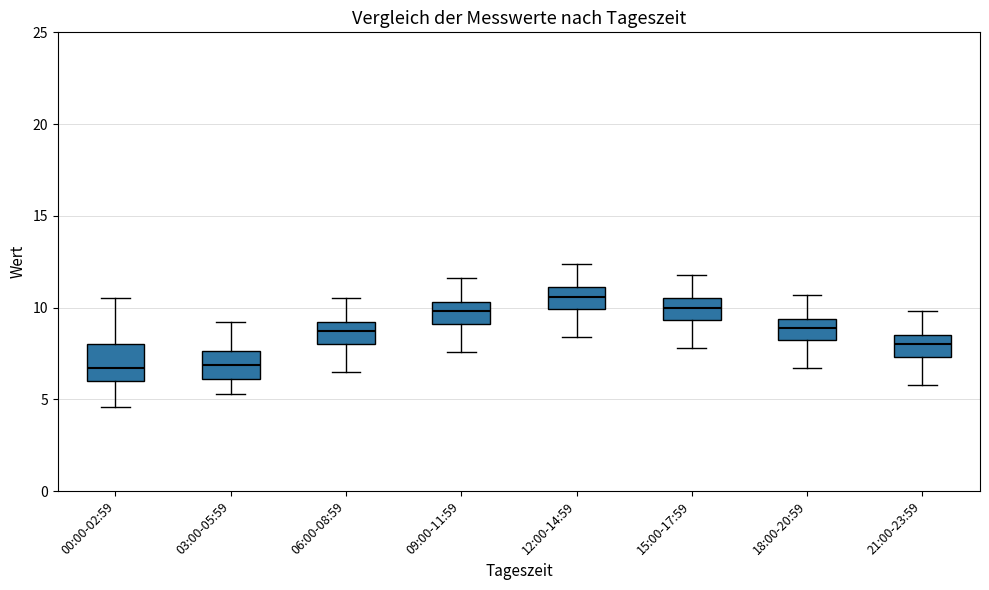

Which box has the highest median line?

12:00-14:59